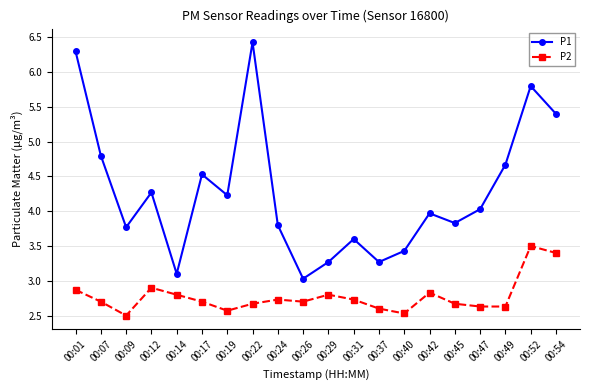

Reading left to right, transcribe all the data shown in this chart.

P1: 6.3	4.8	3.8	4.3	3.1	4.5	4.2	6.4	3.8	3.0	3.3	3.6	3.3	3.4	4.0	3.8	4.0	4.7	5.8	5.4
P2: 2.9	2.7	2.5	2.9	2.8	2.7	2.6	2.7	2.7	2.7	2.8	2.7	2.6	2.5	2.8	2.7	2.6	2.6	3.5	3.4